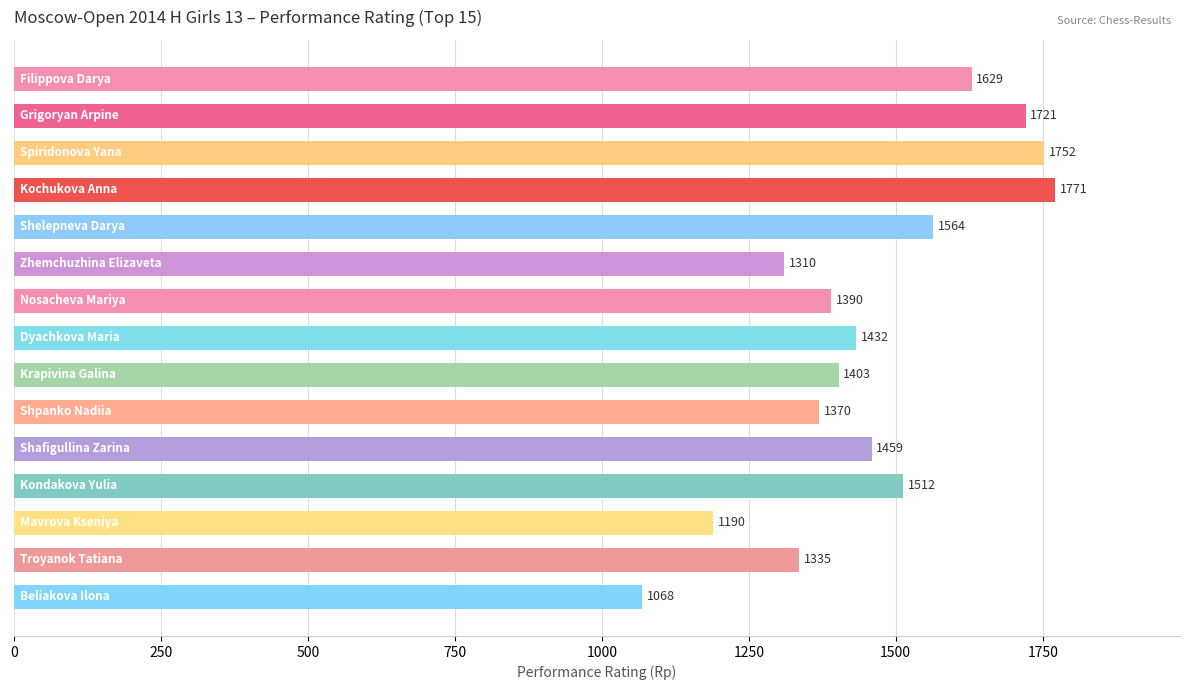

Reading top to bottom, what are all the values shown in this chart?

1629	1721	1752	1771	1564	1310	1390	1432	1403	1370	1459	1512	1190	1335	1068